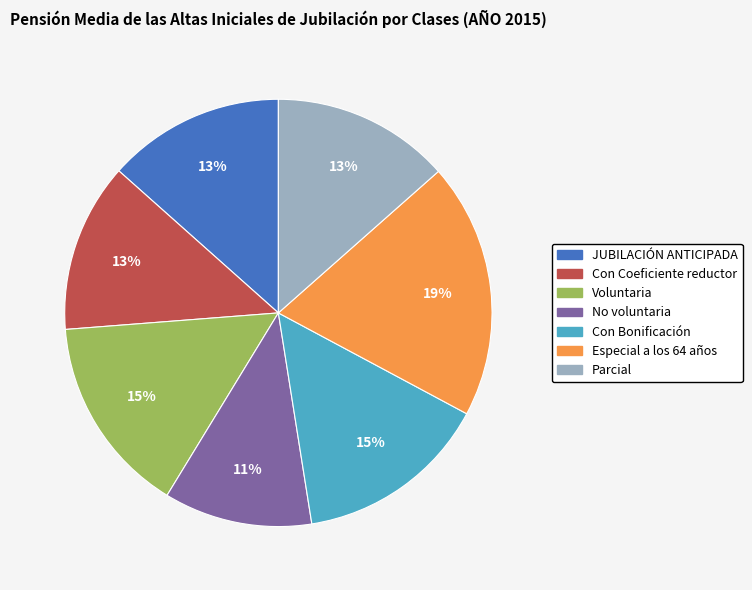

Combined, do JUBILACIÓN ANTICIPADA and Parcial account for over 50%?

No